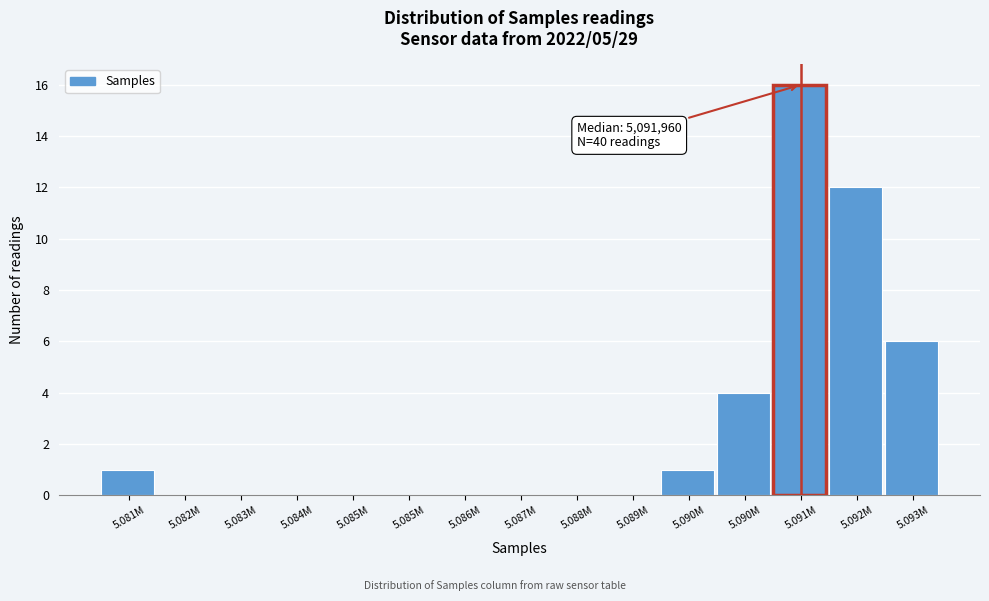

Are the bars horizontal?

No